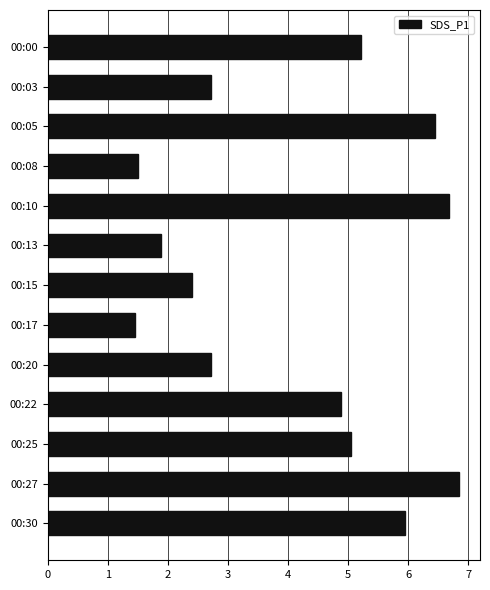

What is the ratio of the value at 00:17 to the value at 00:00?

0.3